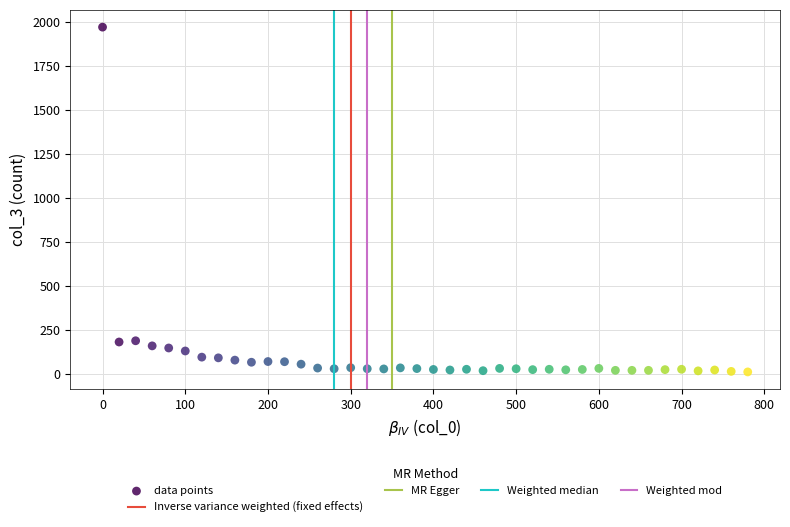

What is the range of X values (max minus min)?

780